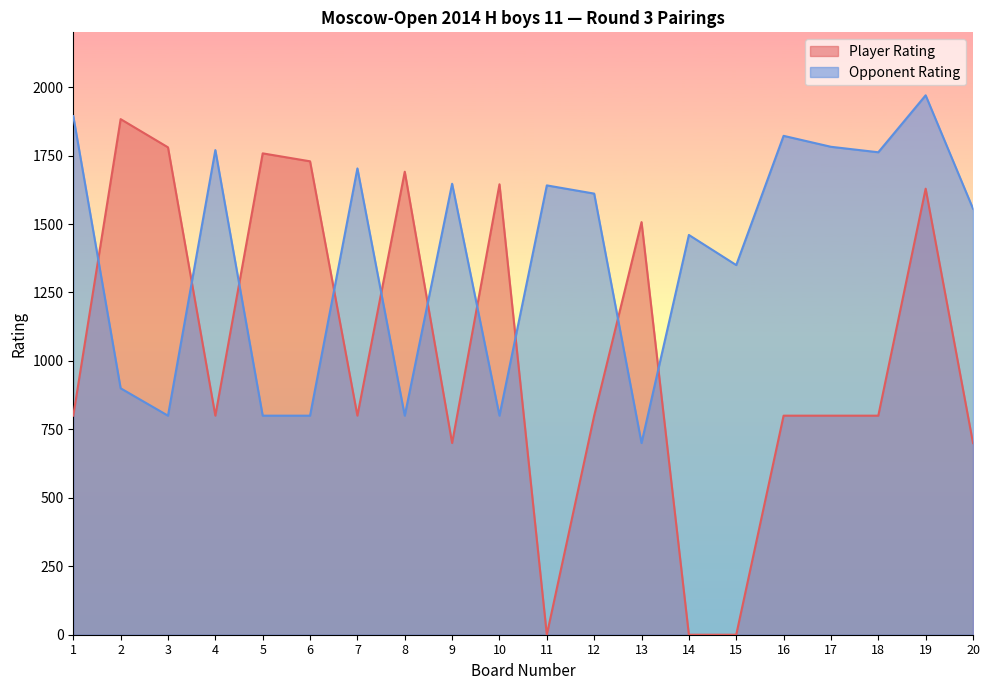

What is the value of the Player Rating point at the 18th from the left?

800